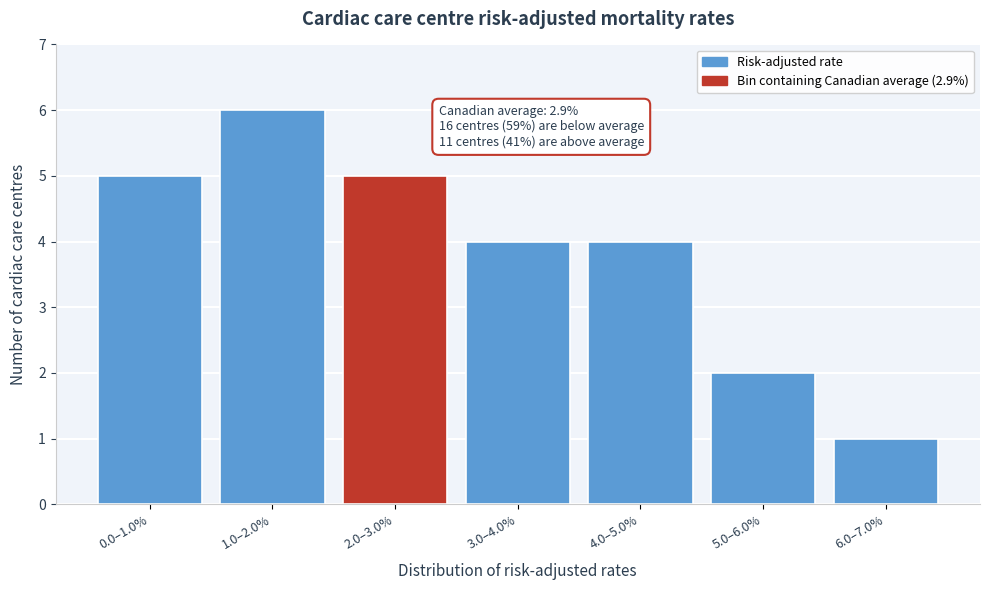

Reading left to right, transcribe all the data shown in this chart.

0.0–1.0%=5	1.0–2.0%=6	2.0–3.0%=5	3.0–4.0%=4	4.0–5.0%=4	5.0–6.0%=2	6.0–7.0%=1